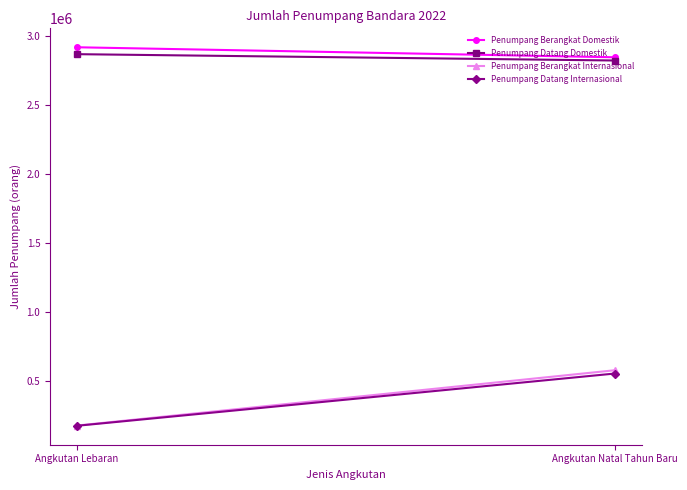

Which series changed the most between Angkutan Lebaran and Angkutan Natal Tahun Baru?

Penumpang Berangkat Internasional